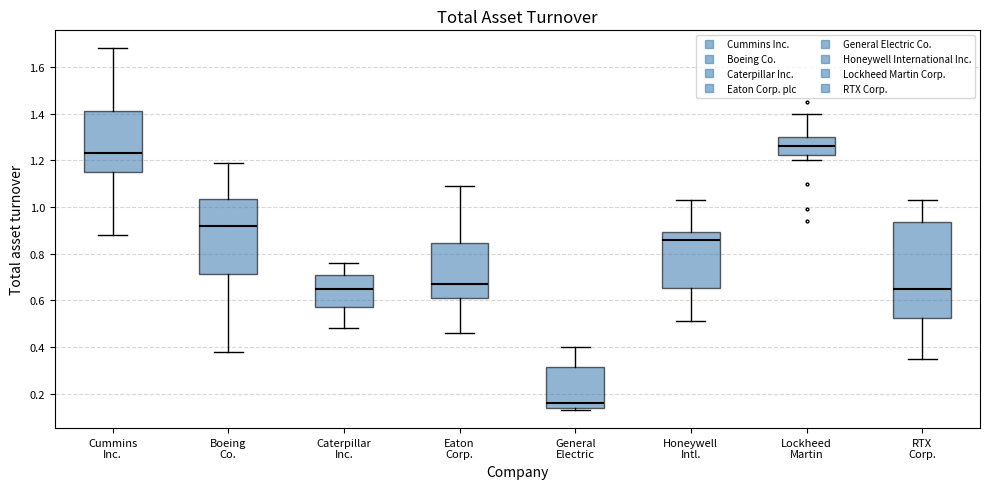

Reading left to right, read every box against the y-axis: the position of its median line, the range the box covers, and the ends of its whiskers. The values are not printed on the chart, so give them approximately, as read against the axis.

Cummins Inc.: median 1.24, box 1.16 to 1.42, whiskers 0.88 to 1.68
Boeing Co.: median 0.92, box 0.72 to 1.04, whiskers 0.38 to 1.20
Caterpillar Inc.: median 0.66, box 0.58 to 0.72, whiskers 0.48 to 0.76
Eaton Corp.: median 0.68, box 0.62 to 0.84, whiskers 0.46 to 1.10
General Electric: median 0.16, box 0.14 to 0.32, whiskers 0.14 (just below the box's lower edge) to 0.40
Honeywell Intl.: median 0.86, box 0.66 to 0.90, whiskers 0.52 to 1.04
Lockheed Martin: median 1.26, box 1.22 to 1.30, whiskers 1.20 to 1.40
RTX Corp.: median 0.66, box 0.52 to 0.94, whiskers 0.36 to 1.04